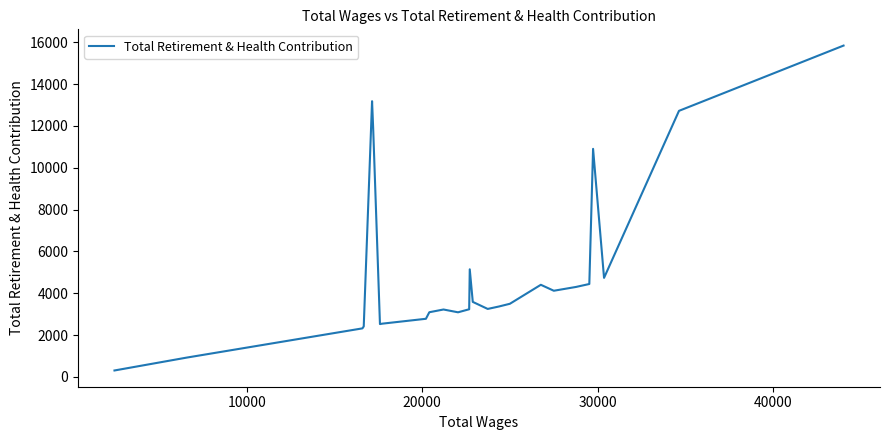

Is this an area chart (filled region under the line)?

No